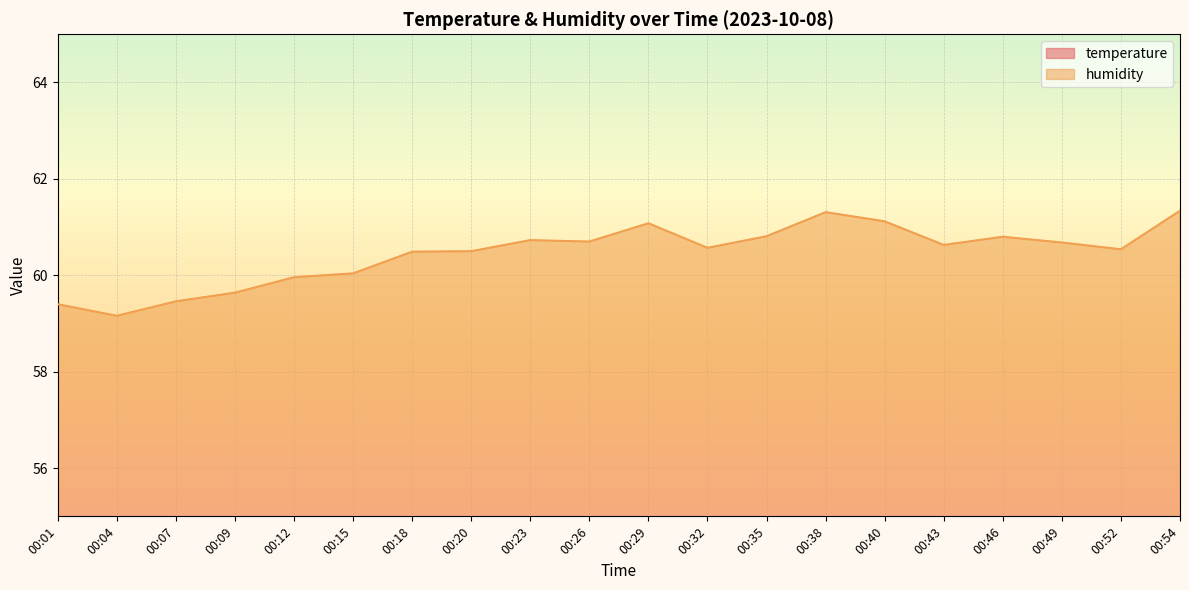

How many lines are shown in the chart?

2